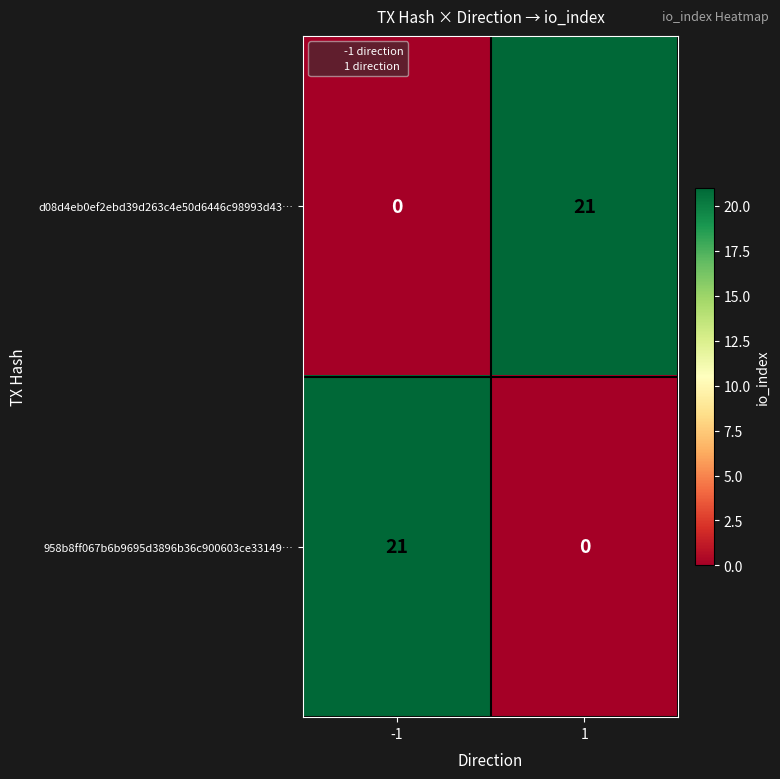

What is the difference between the maximum and minimum values in the d08d4eb0ef2ebd39d263c4e50d6446c98993d43… series?

21